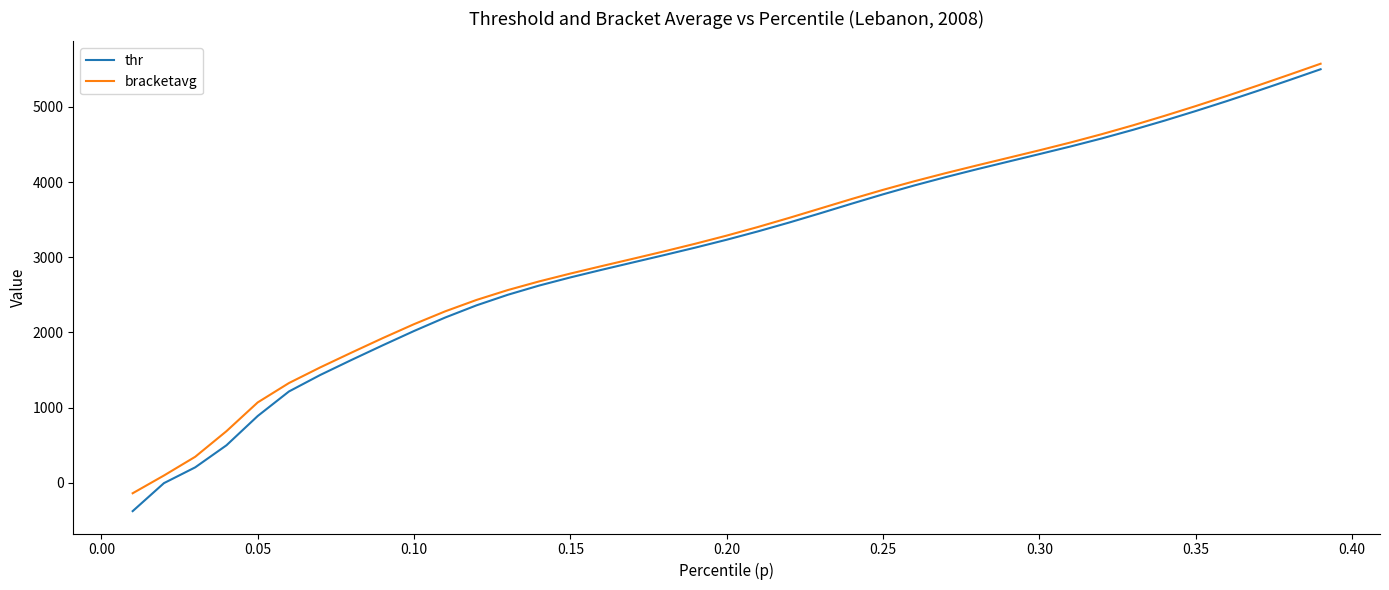

What is the average value of the thr series?

3085.3